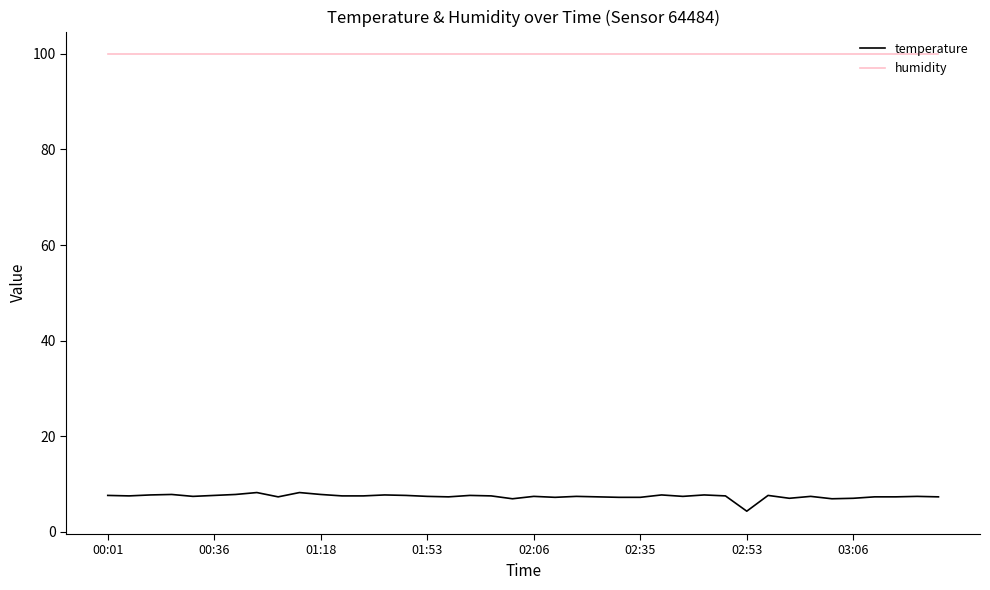

What is the lowest value of the temperature series?

4.3